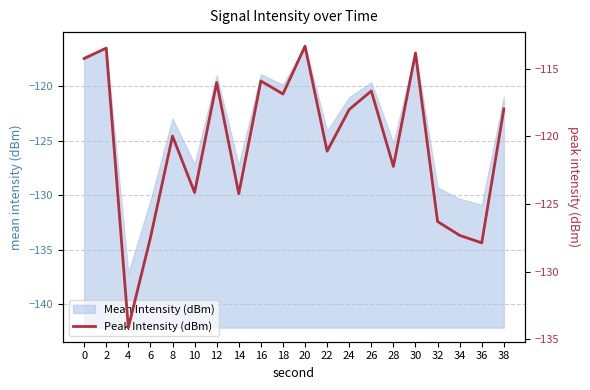

What is the highest value of the Mean Intensity (dBm) series?

-116.3